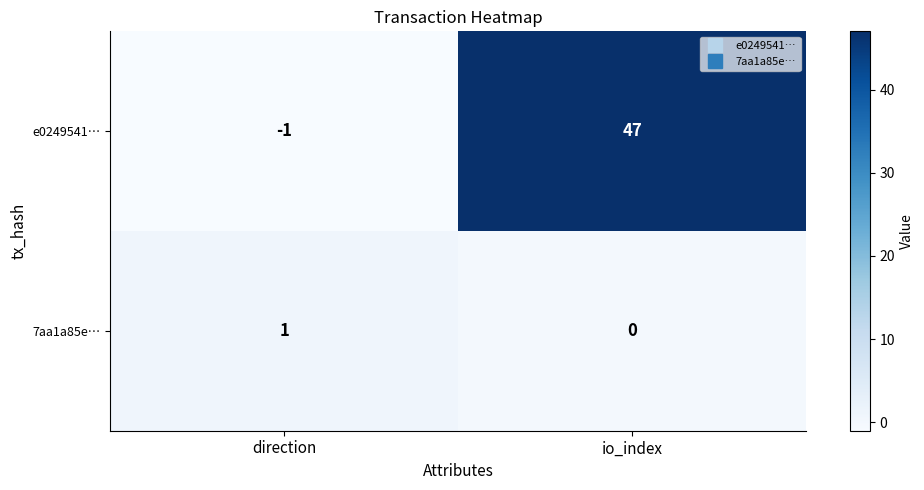

What is the sum of the e0249541… values at io_index and direction?

46